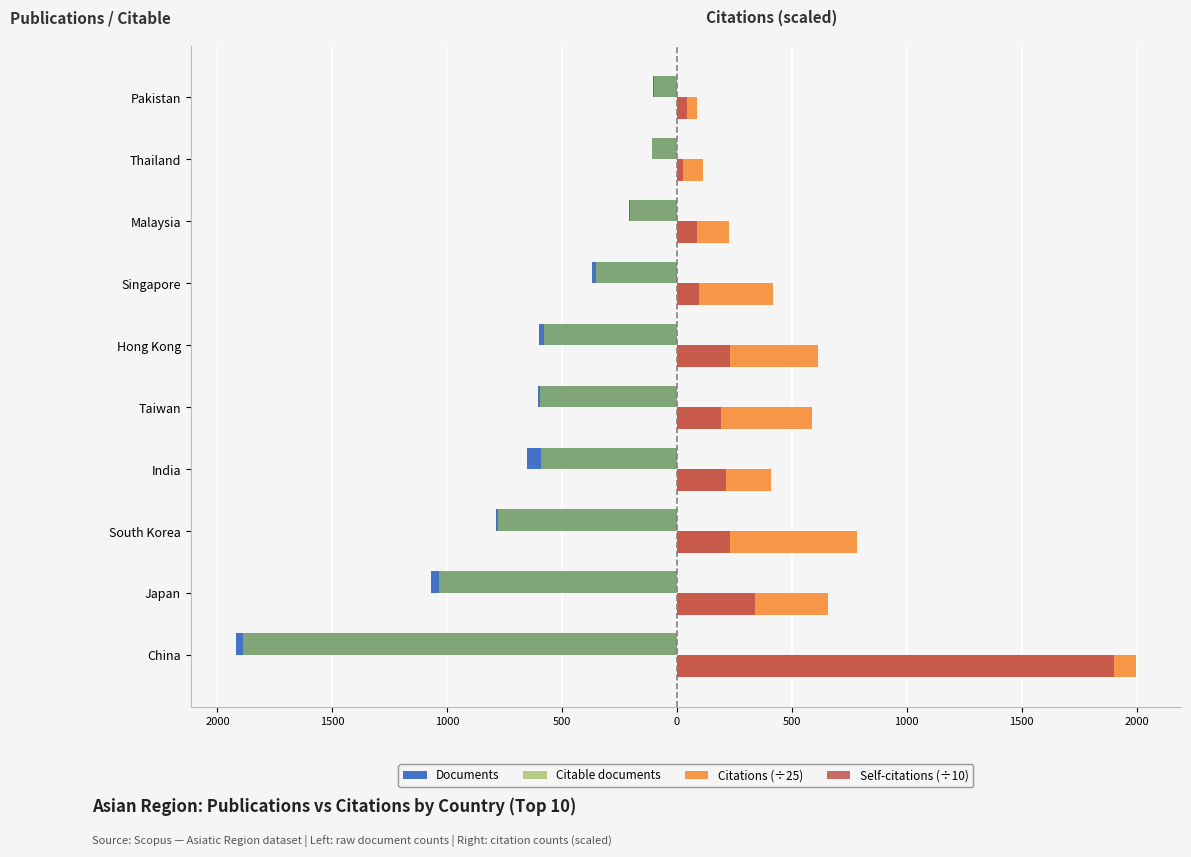

Reading left to right, list all the values displayed in this chart.

Documents: -1921.0	-1070.0	-787.0	-651.0	-605.0	-599.0	-368.0	-208.0	-107.0	-103.0
Citable documents: -1890.0	-1036.0	-778.0	-592.0	-595.0	-579.0	-354.0	-206.0	-107.0	-101.0
Citations (÷25): 1998.1	659.2	785.0	407.6	589.3	614.6	418.3	226.5	112.0	89.0
Self-citations (÷10): 1903.4	338.4	232.4	214.3	189.8	230.2	93.6	86.0	24.1	43.5